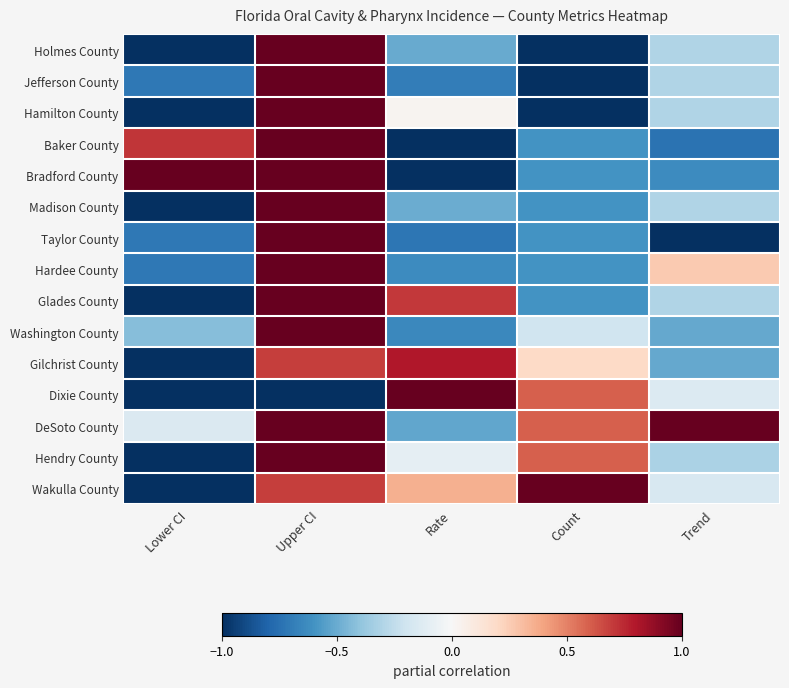

Between Lower CI and Rate, which series saw the biggest shift?

Bradford County